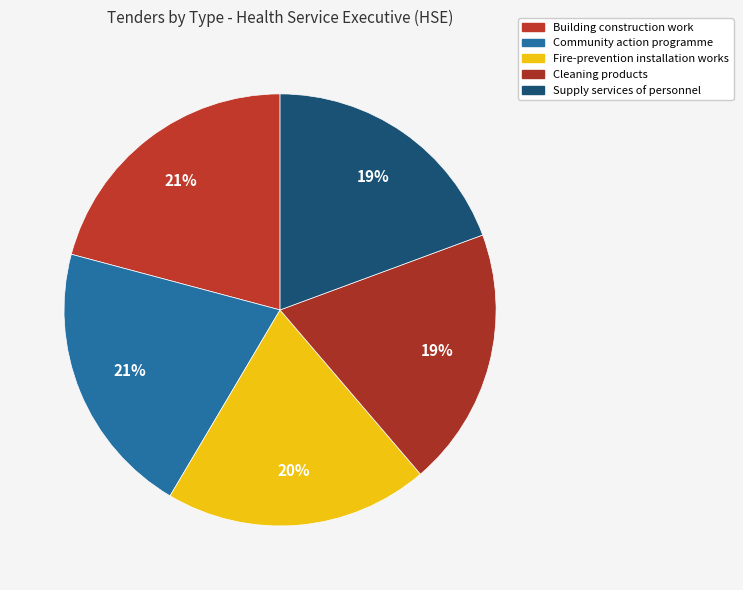

Between Community action programme and Building construction work, which is larger?

Building construction work